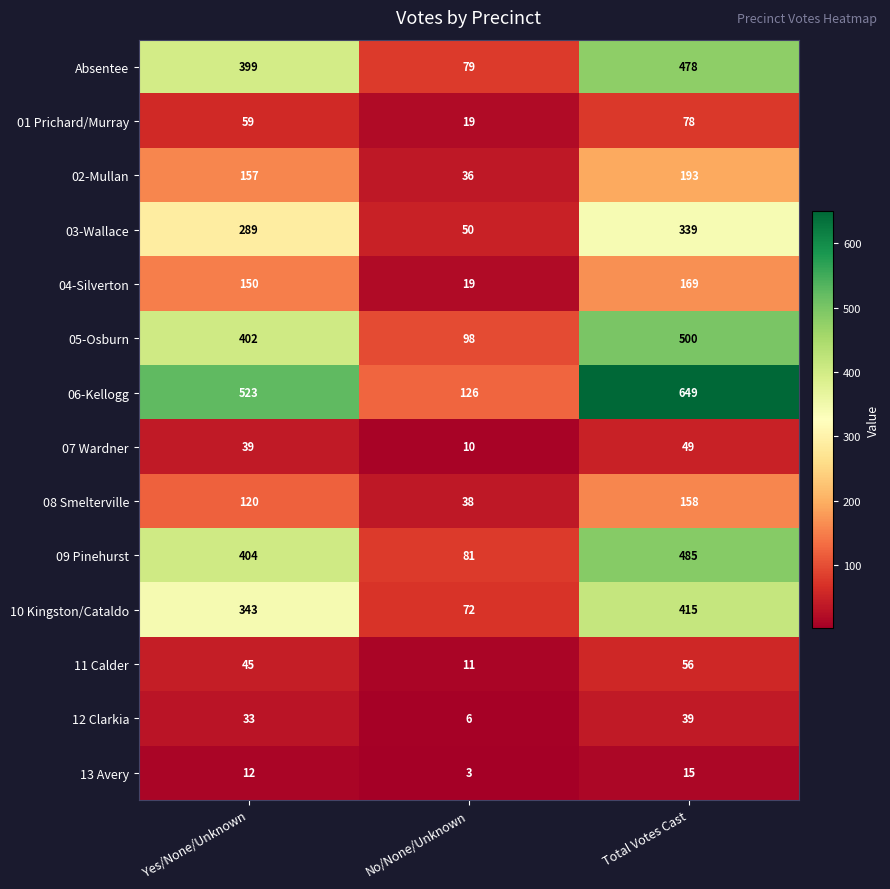

Which series has the largest total across all categories?

06-Kellogg